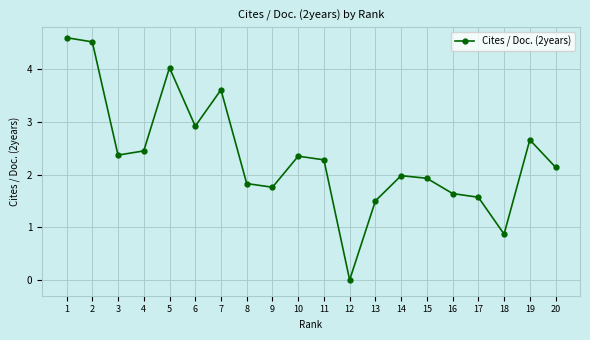

How many interior local peaks (higher than both neighbors) does the data have?

5